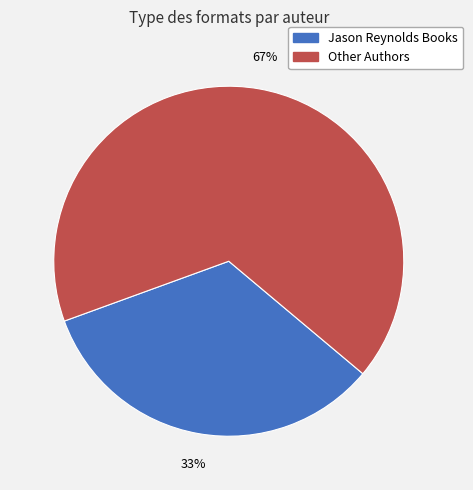

Is there a majority slice in this chart?

Yes